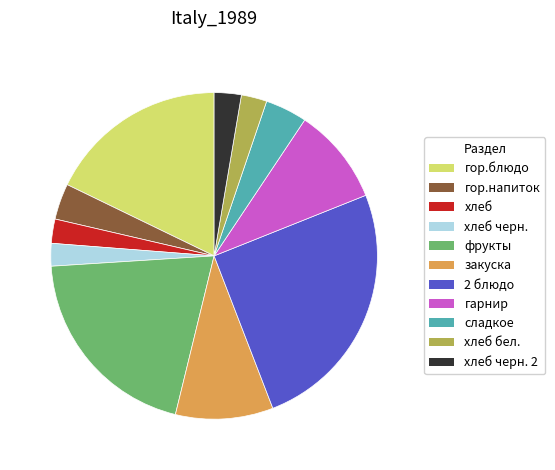

Is there a majority slice in this chart?

No